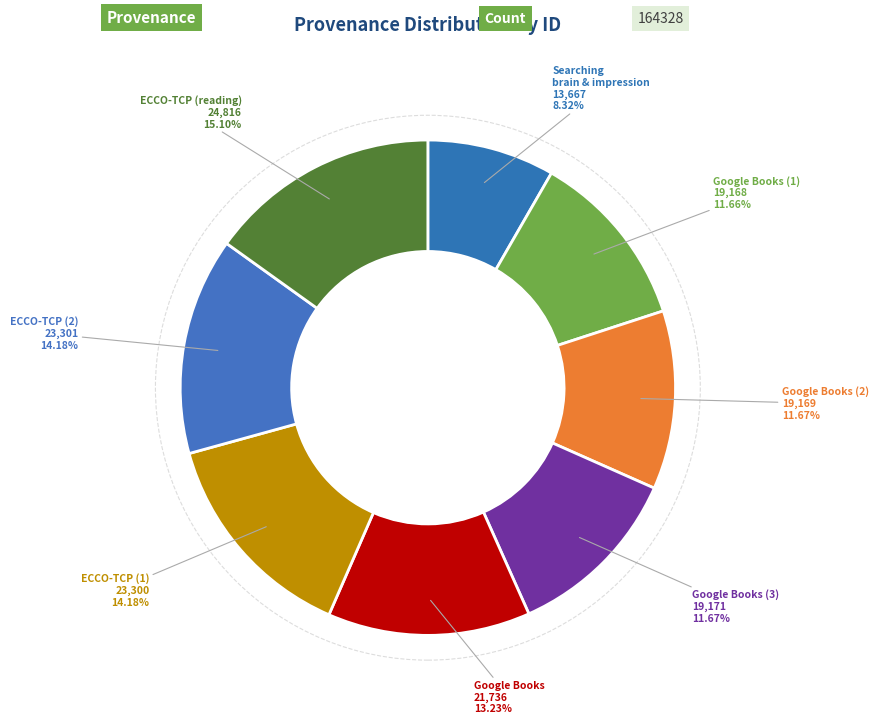

Which category has the biggest portion of the pie?

ECCO-TCP (reading)